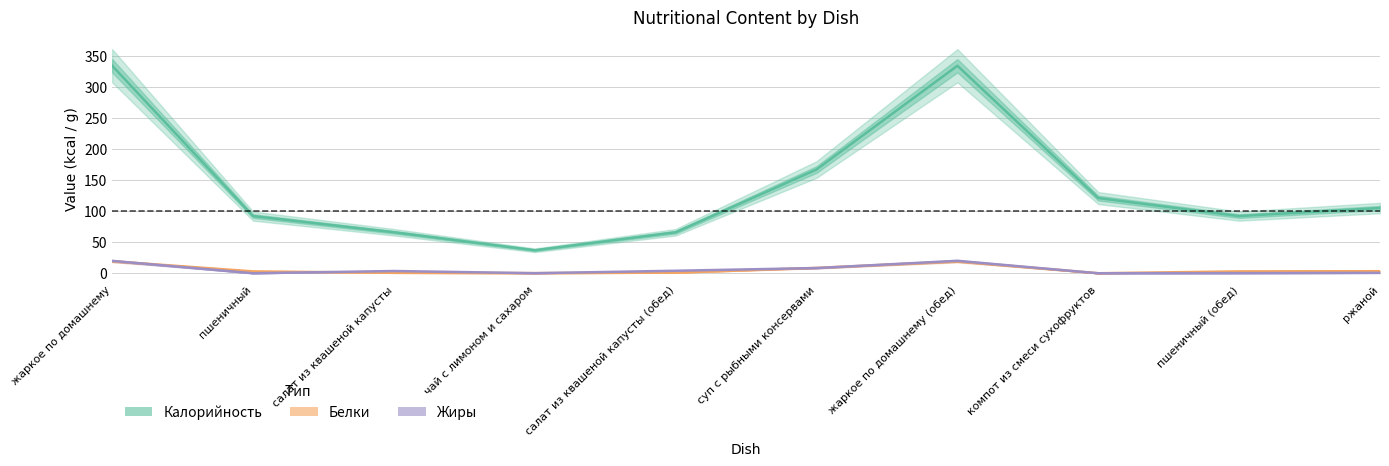

List the series in order of their peak value, lowest first.

Белки, Жиры, Калорийность